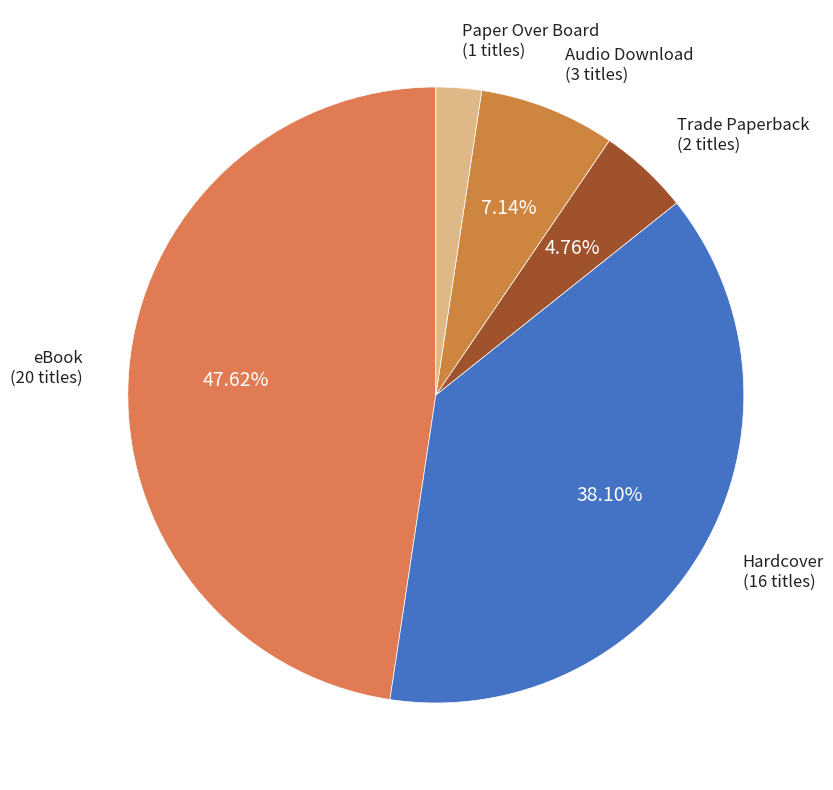

Which slice is the largest?

eBook